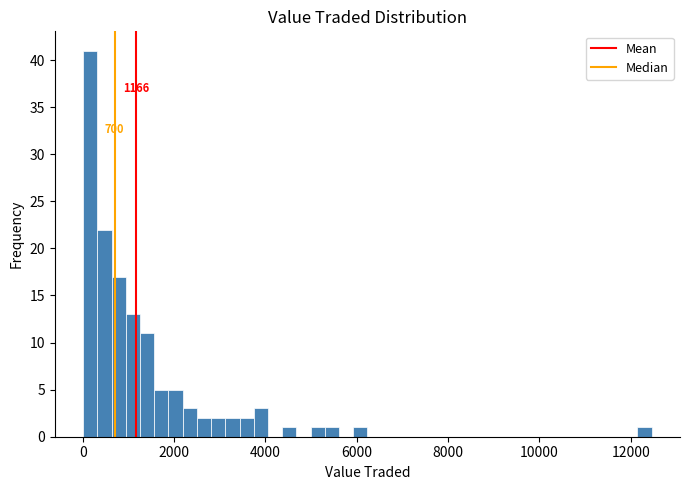

Read against the x-axis, roughly where is the centre of the tallest bar?

200